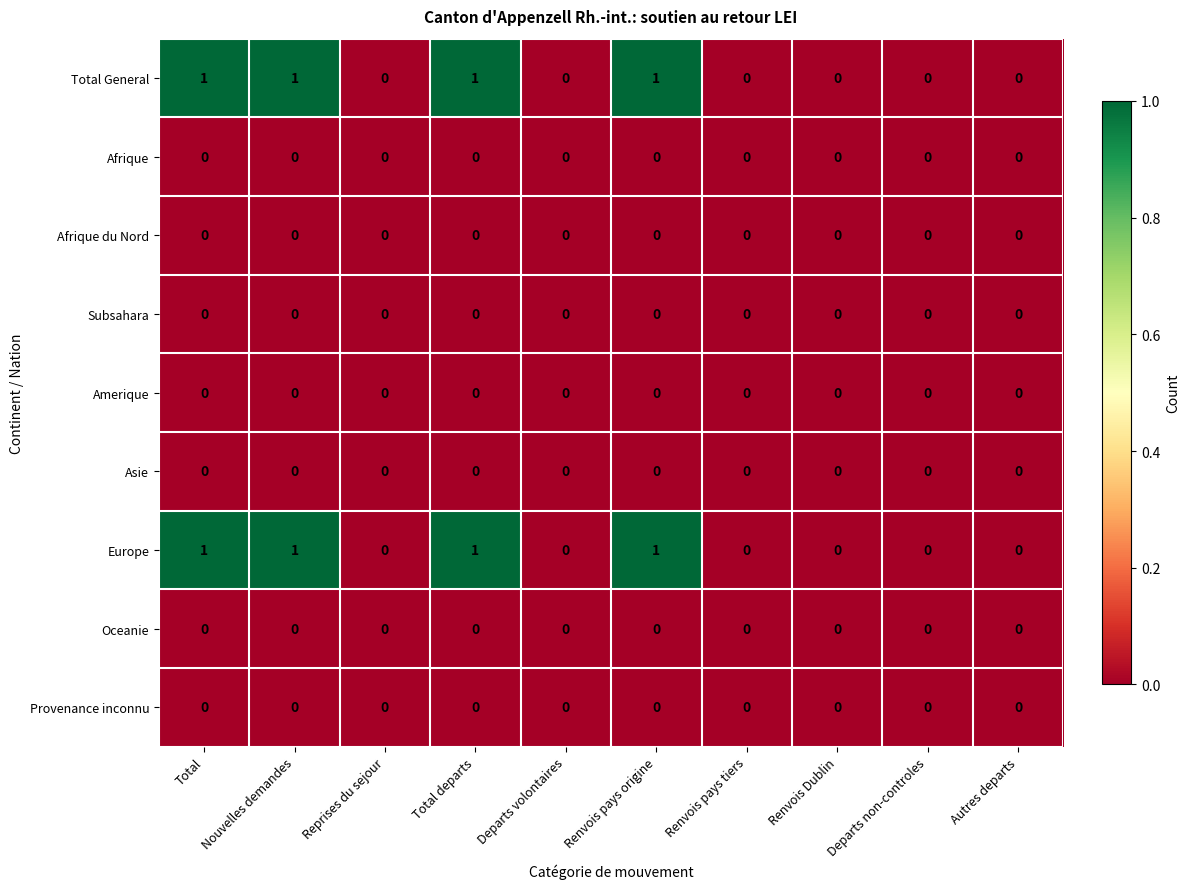

What is the greatest value displayed?

1